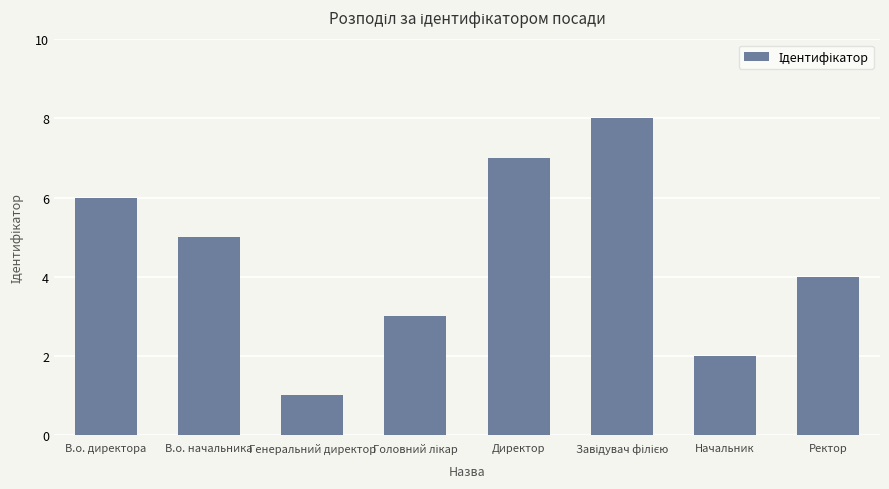

At which label does the data first exceed 5?

В.о. директора